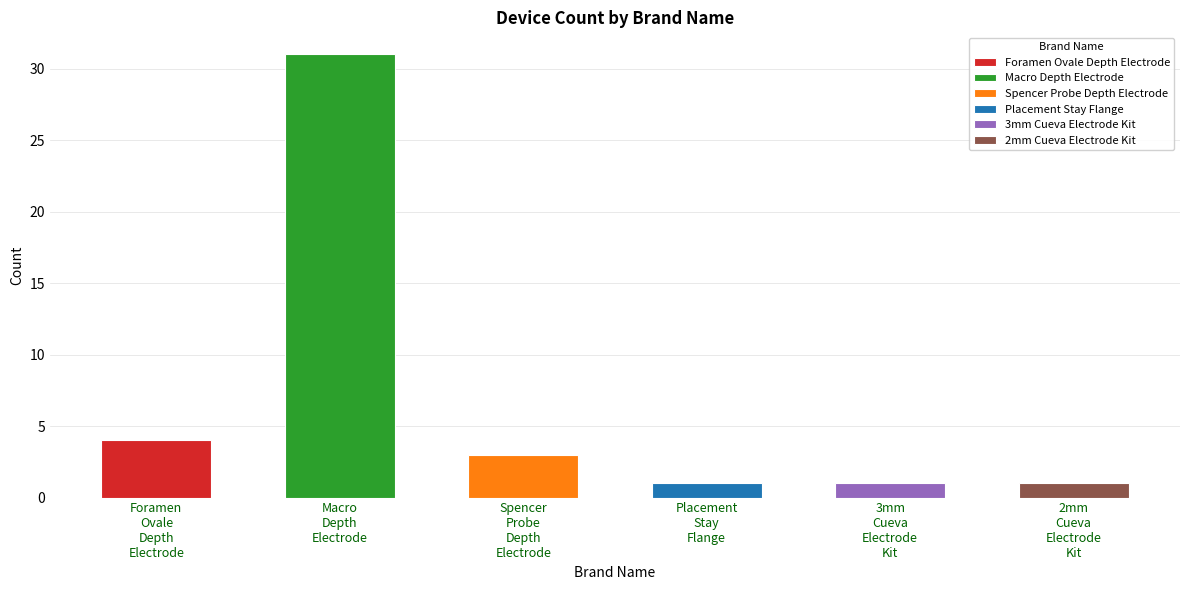

What is the greatest value displayed?

31